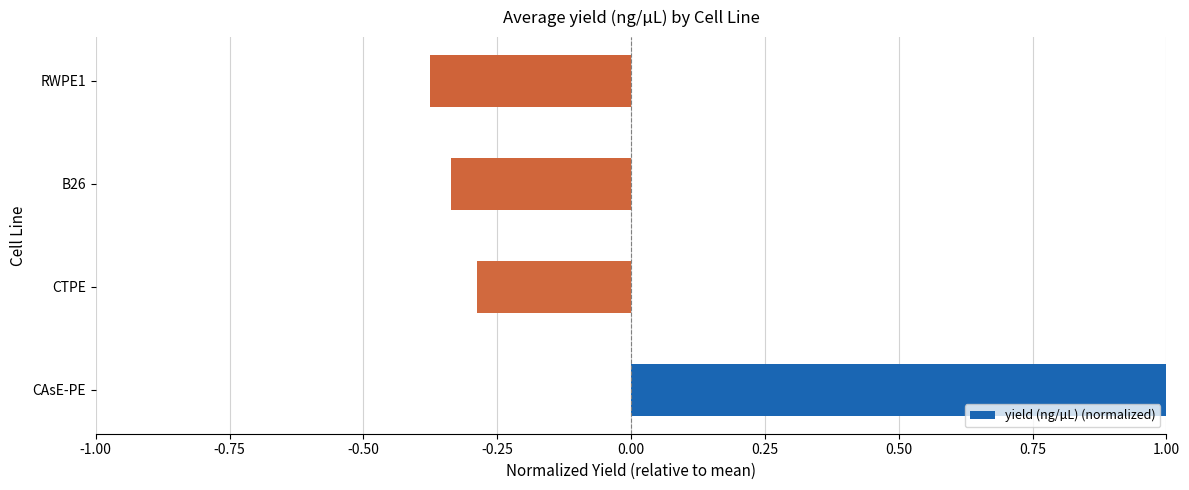

What is the difference between the maximum and minimum values?

1.4